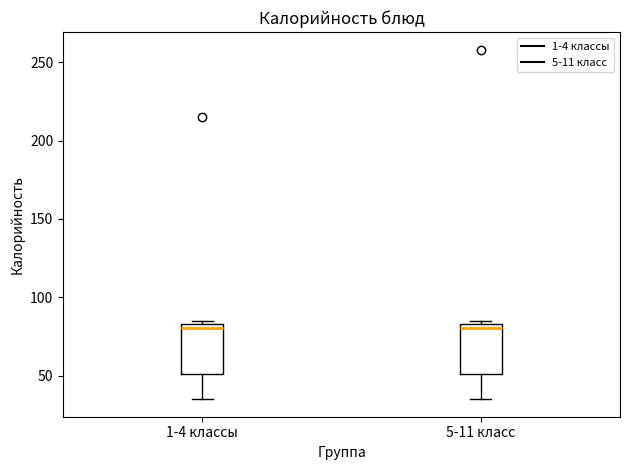

Where does the median line of the box for 5-11 класс sit on the y-axis? The values are not printed on the chart, so give them approximately, as read against the axis.

80